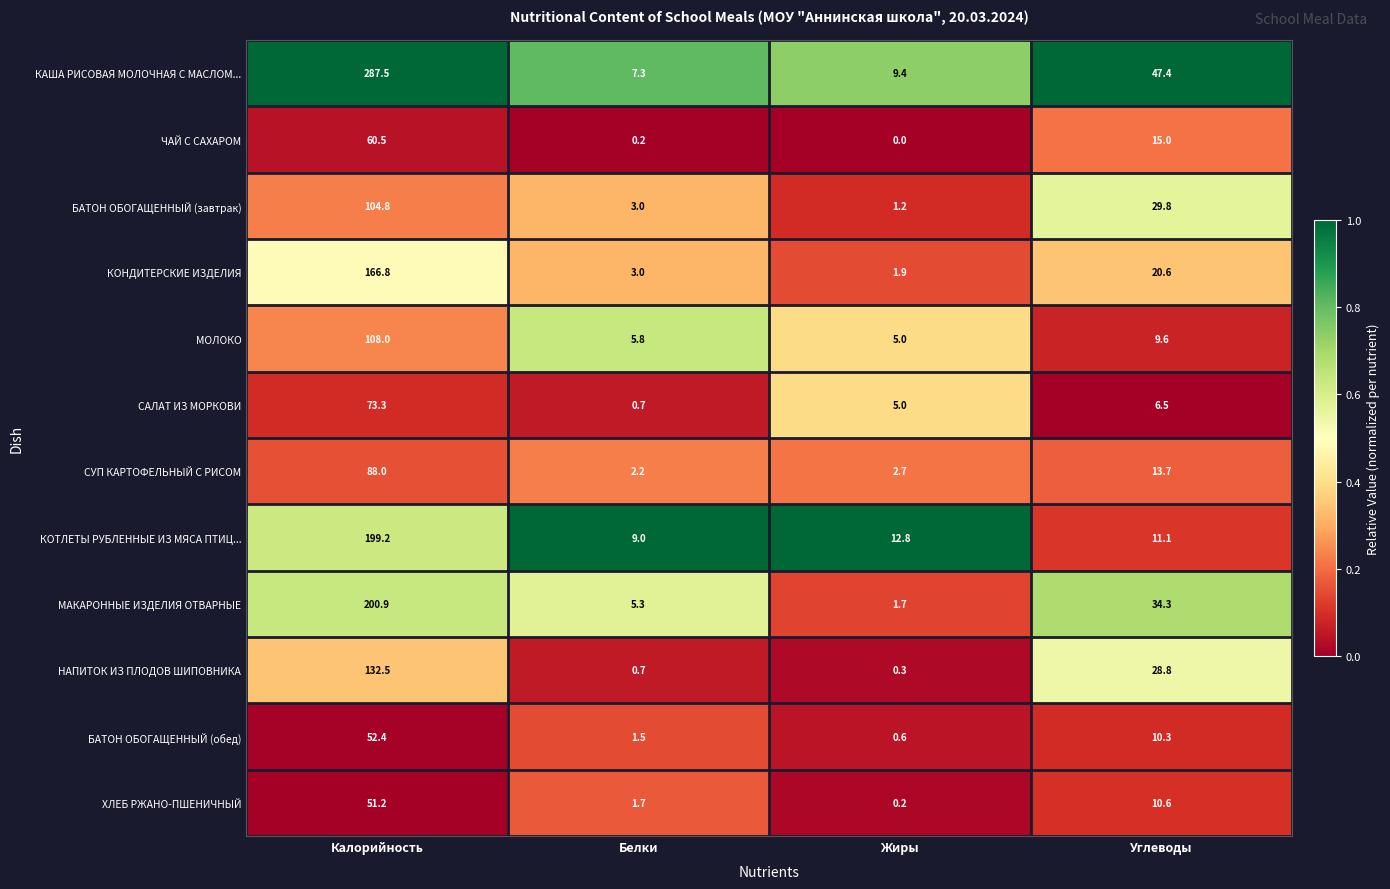

True or false: БАТОН ОБОГАЩЕННЫЙ (обед) has a value of 0.6 at Жиры.

True